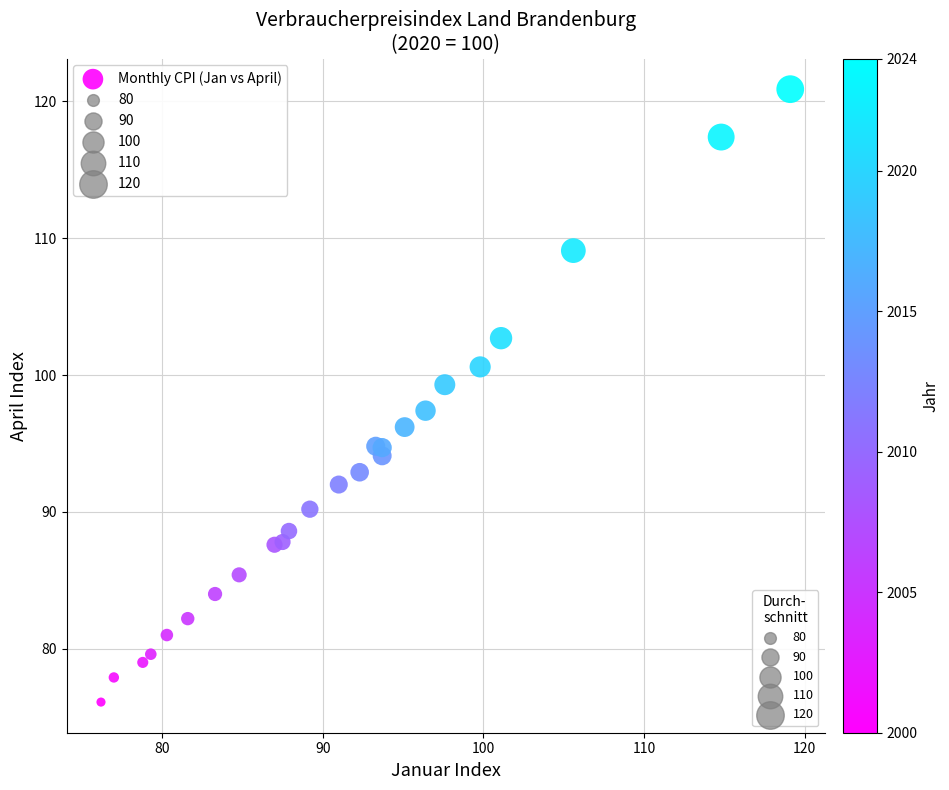

What Y value in the scatter plot is closest to 98?

97.4